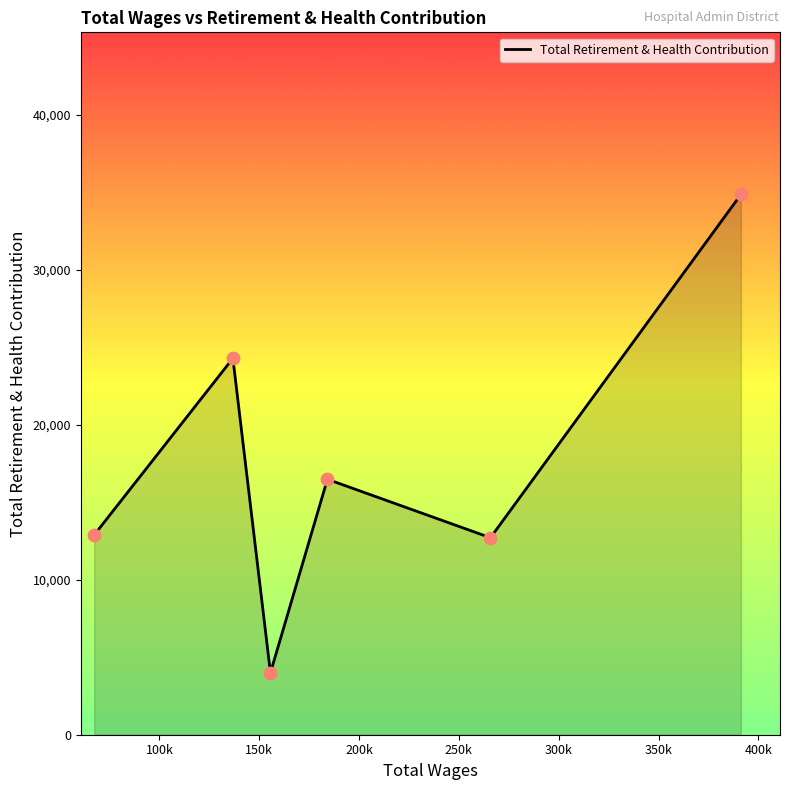

What is the smallest value displayed?

3995